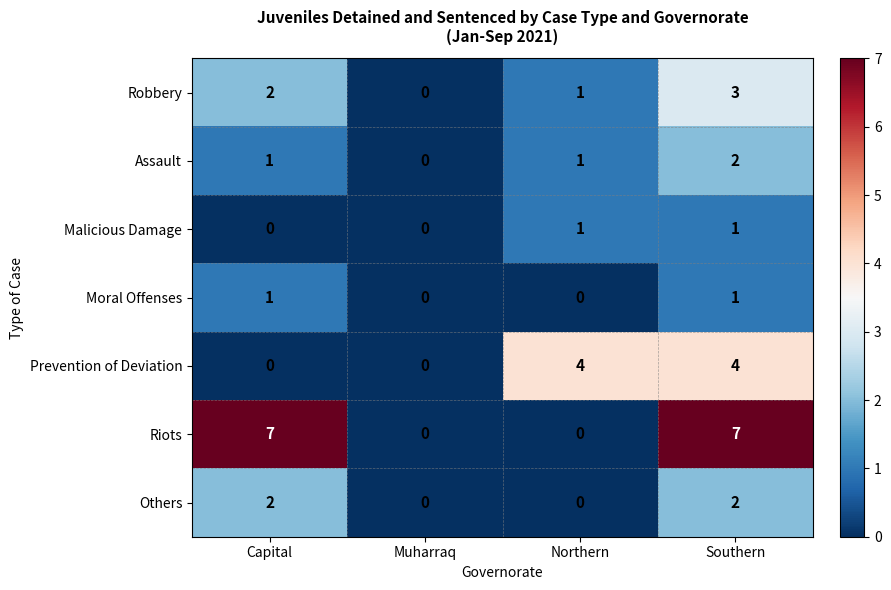

What is the sum of the Robbery values at Southern and Northern?

4